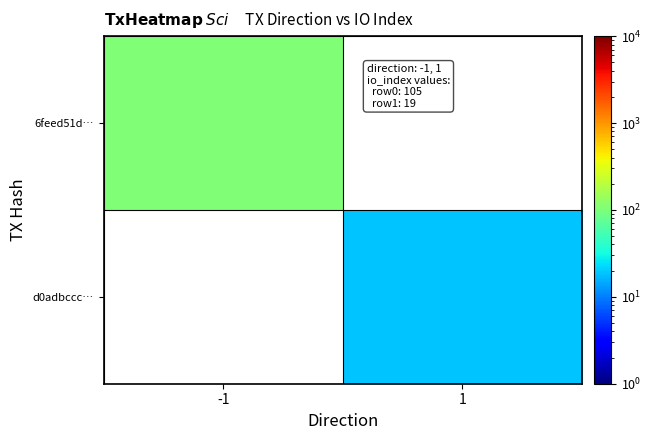

Which label corresponds to the largest value in the chart?

-1